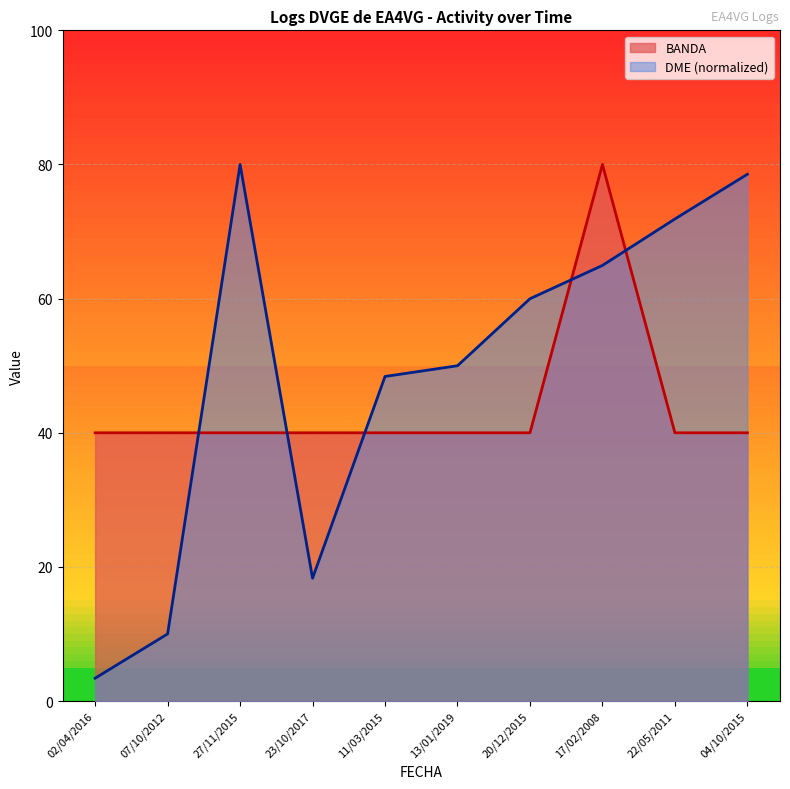

The BANDA series shows 40.0 at 11/03/2015. True or false?

True